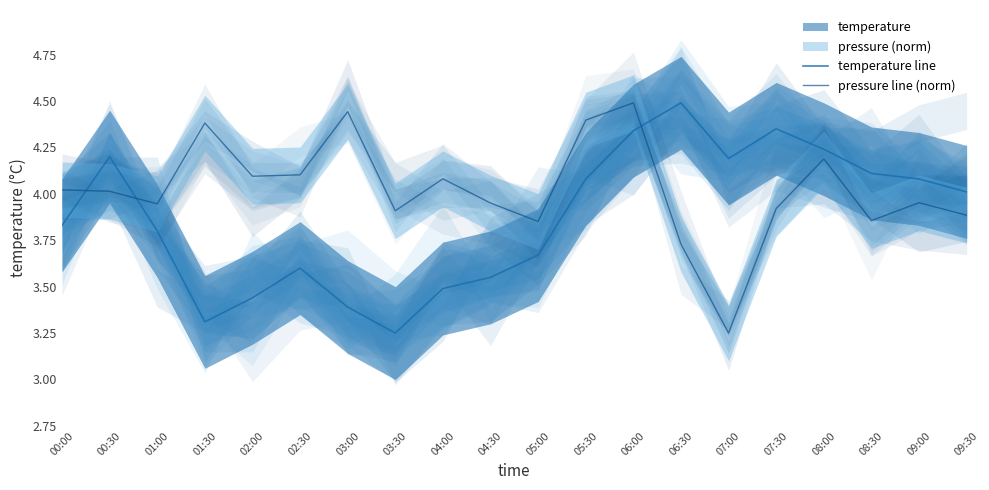

What is the average value of the pressure line (norm) series?

4.0